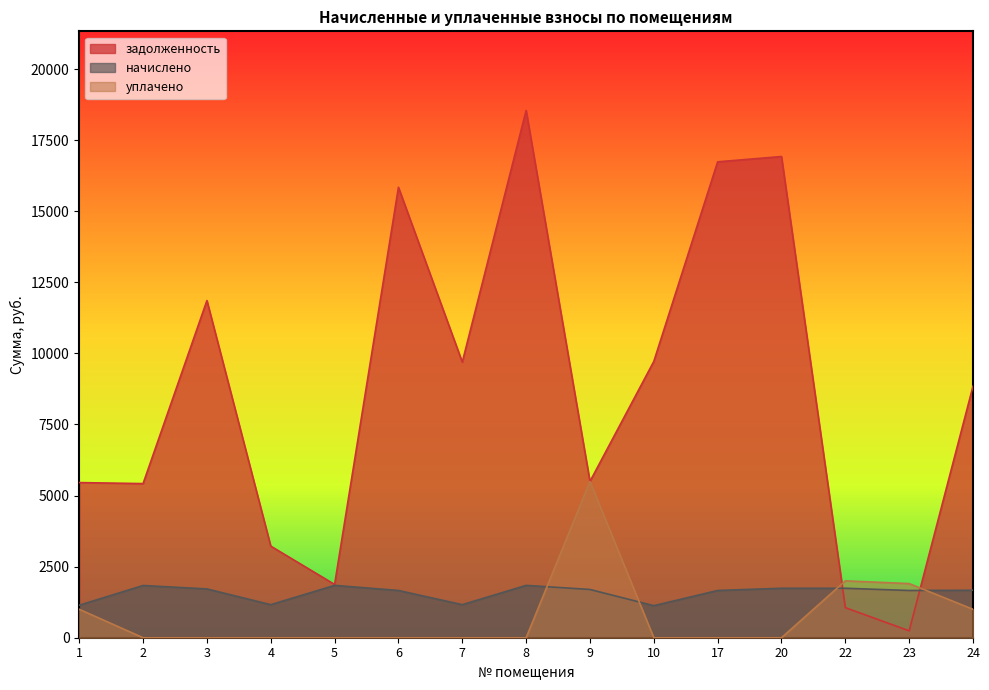

Reading left to right, extract all data points from this chart.

задолженность: 1=5456.4	2=5420.2	3=11857.3	4=3221.0	5=1873.3	6=15840.2	7=9693.4	8=18543.8	9=5496.4	10=9716.6	17=16736.6	20=16922.4	22=1057.6	23=242.1	24=8845.4
начислено: 1=1142.7	2=1836.9	3=1716.0	4=1162.2	5=1840.8	6=1661.4	7=1162.2	8=1840.8	9=1696.5	10=1127.1	17=1661.4	20=1739.4	22=1739.4	23=1661.4	24=1669.2
уплачено: 1=1000.0	2=0.0	3=0.0	4=0.0	5=0.0	6=0.0	7=0.0	8=0.0	9=5496.4	10=0.0	17=0.0	20=0.0	22=2000.0	23=1903.4	24=1000.0